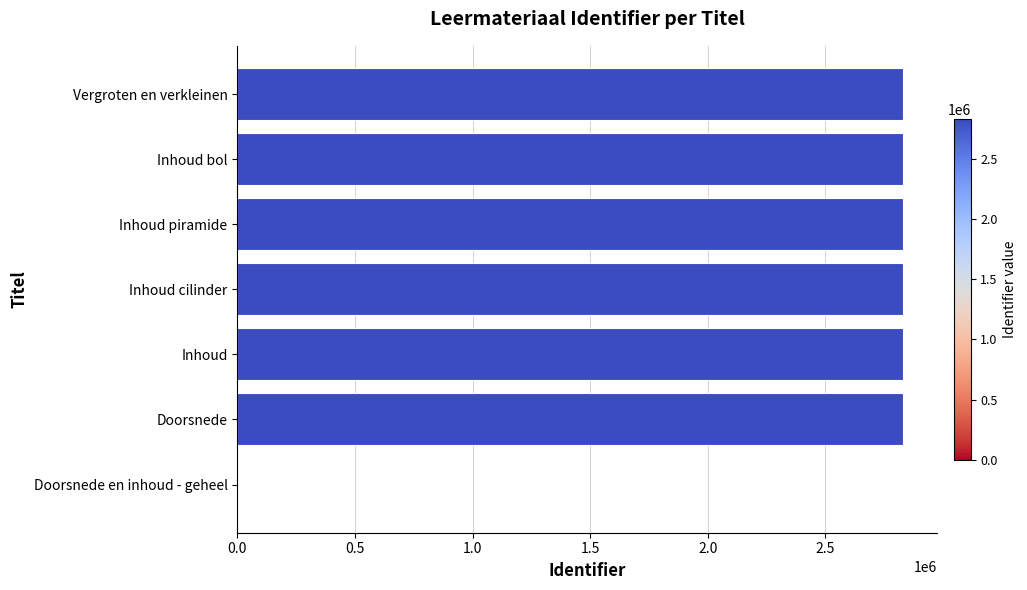

Is it true that the value at Inhoud bol is 5013136?

False